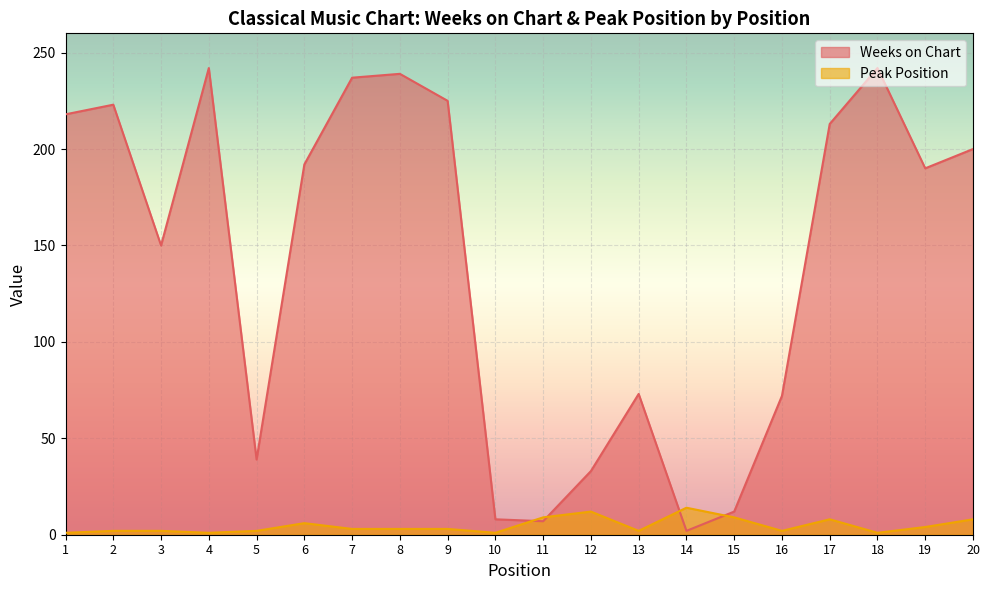

Between 10 and 18, which is larger?

18